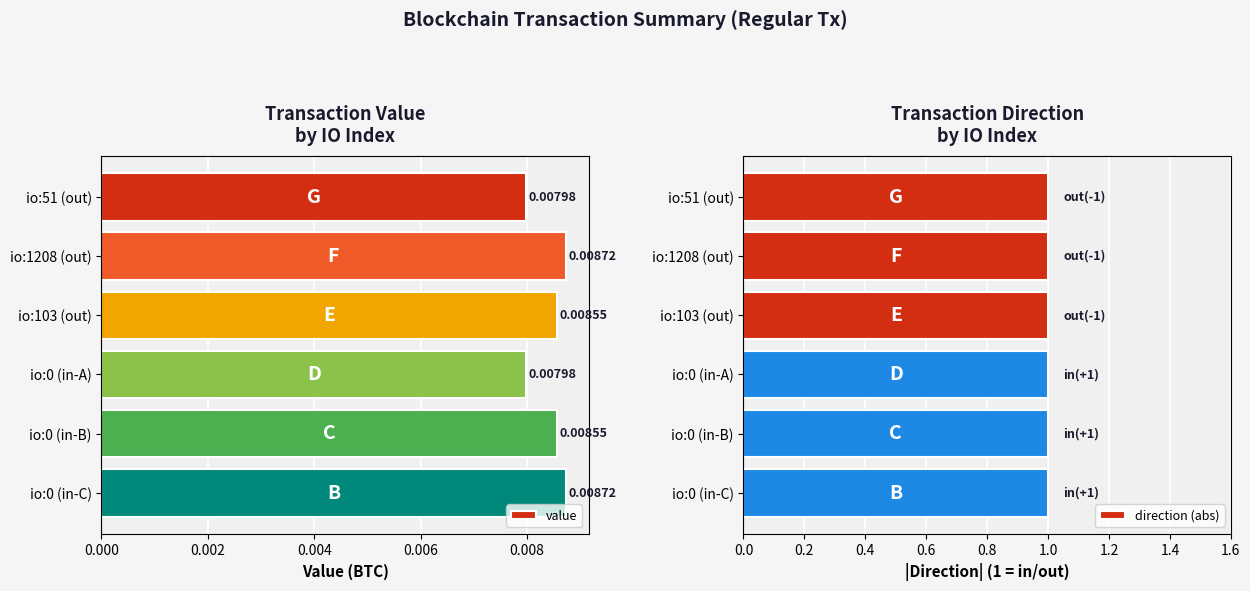

Which series has the largest total across all categories?

direction (abs)